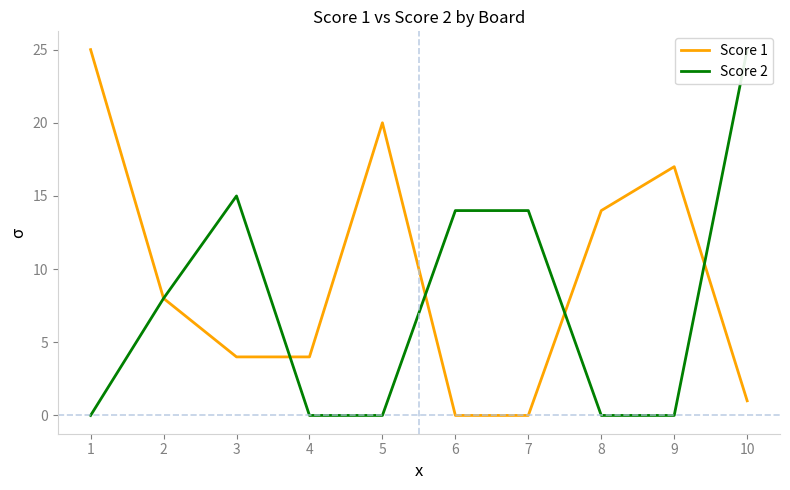

List the labels in order of Score 1 value, largest first.

1, 5, 9, 8, 2, 3, 4, 10, 6, 7